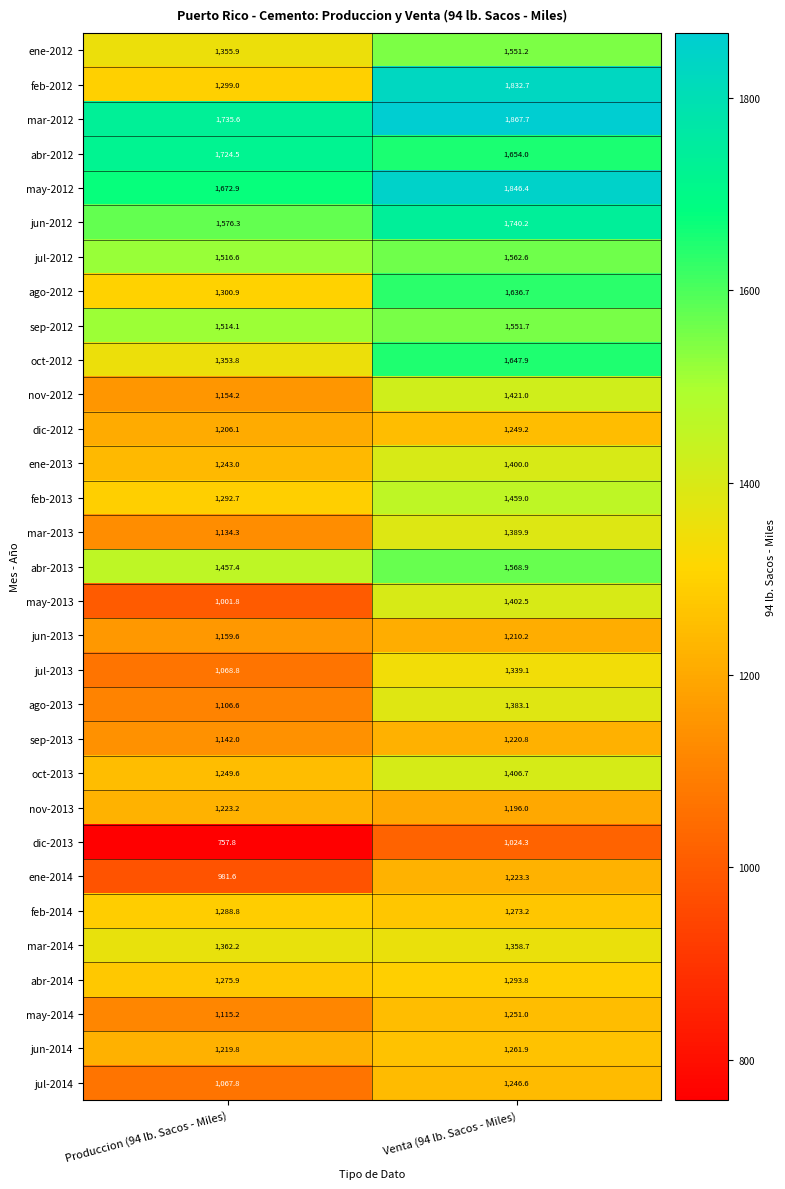

At which category does the chart reach its peak across all series?

Venta (94 lb. Sacos - Miles)